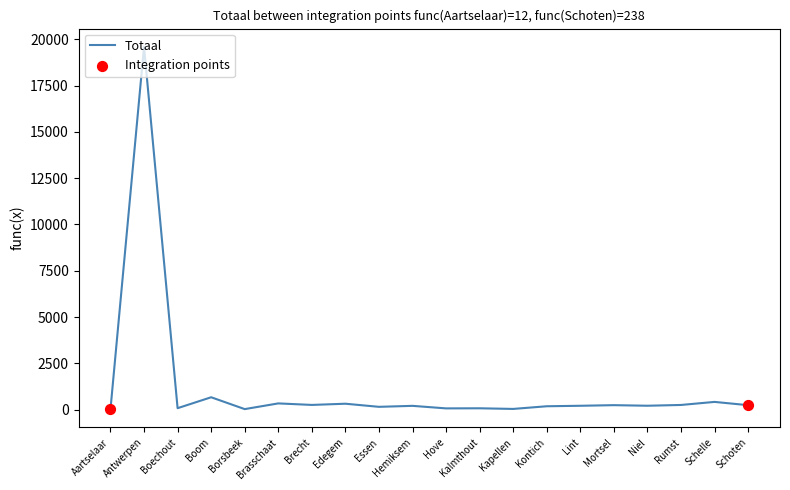

What is the maximum value shown in the chart?

19603